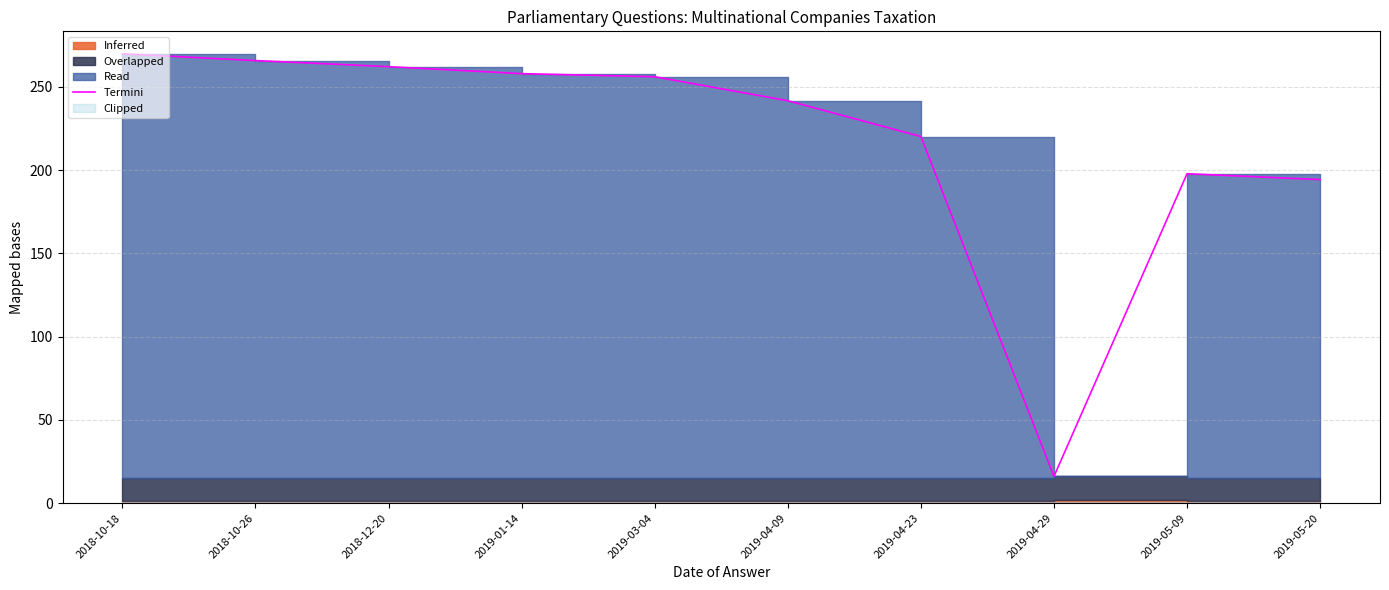

How many interior local valleys (lower than both neighbors) does the data have?

1